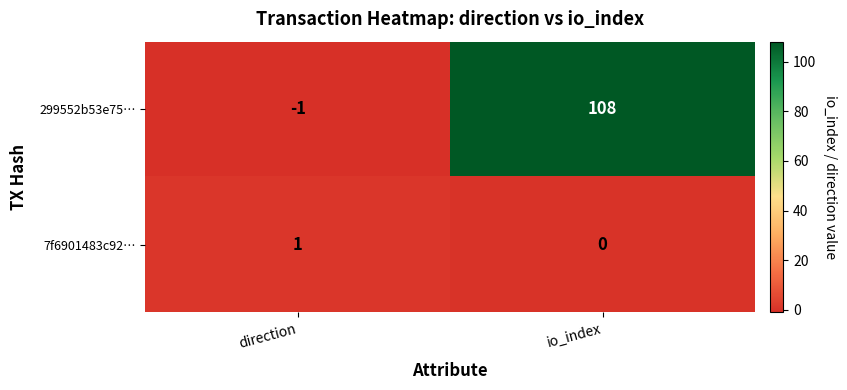

Reading left to right, list all the values displayed in this chart.

299552b53e75…: -1	108
7f6901483c92…: 1	0